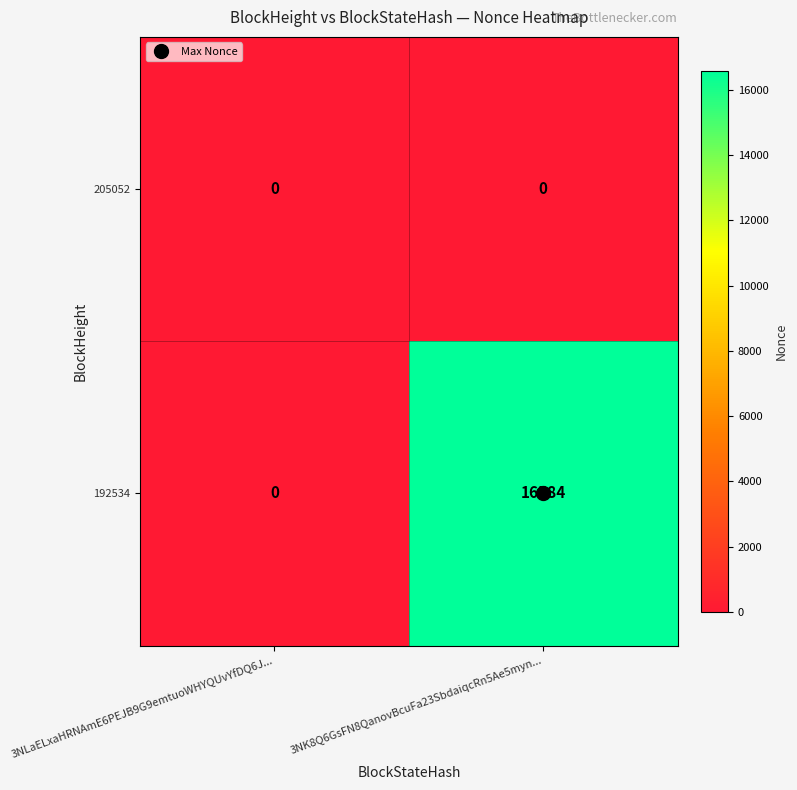

Rank the series by their maximum value, from highest to lowest.

192534, 205052